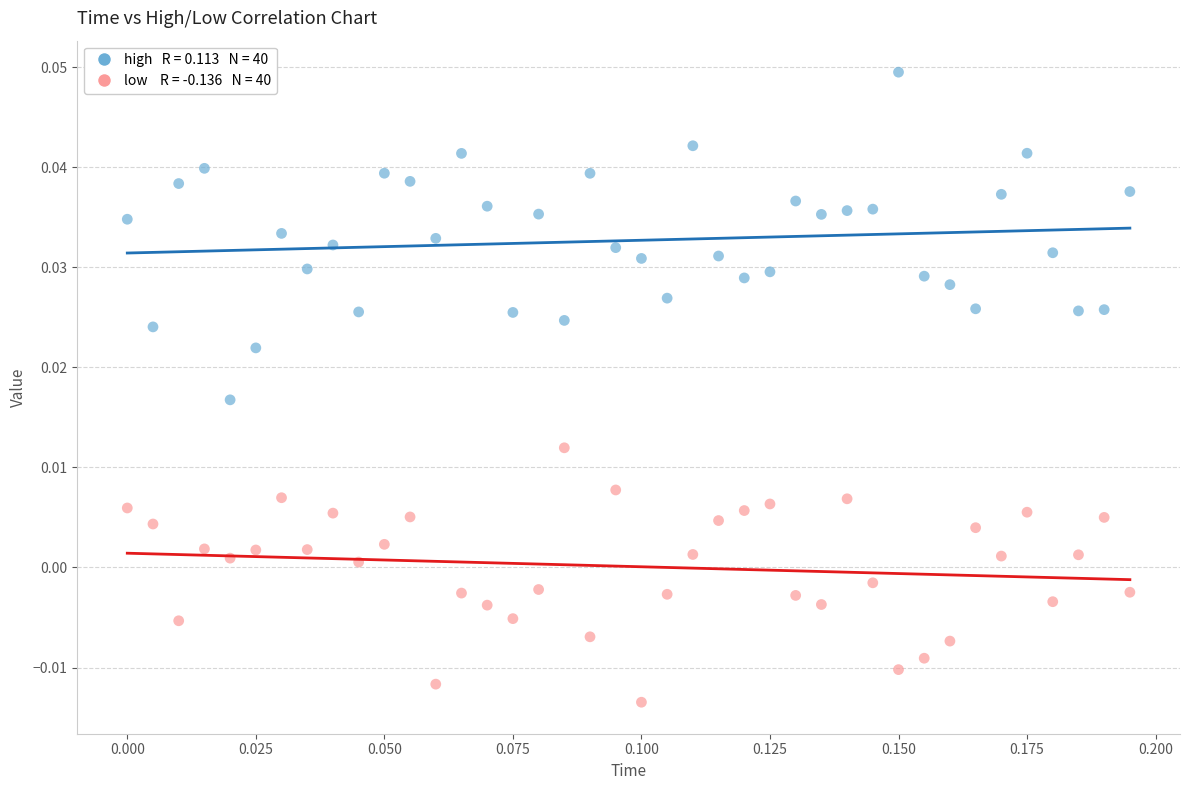

How many points are shown in the scatter plot?

80